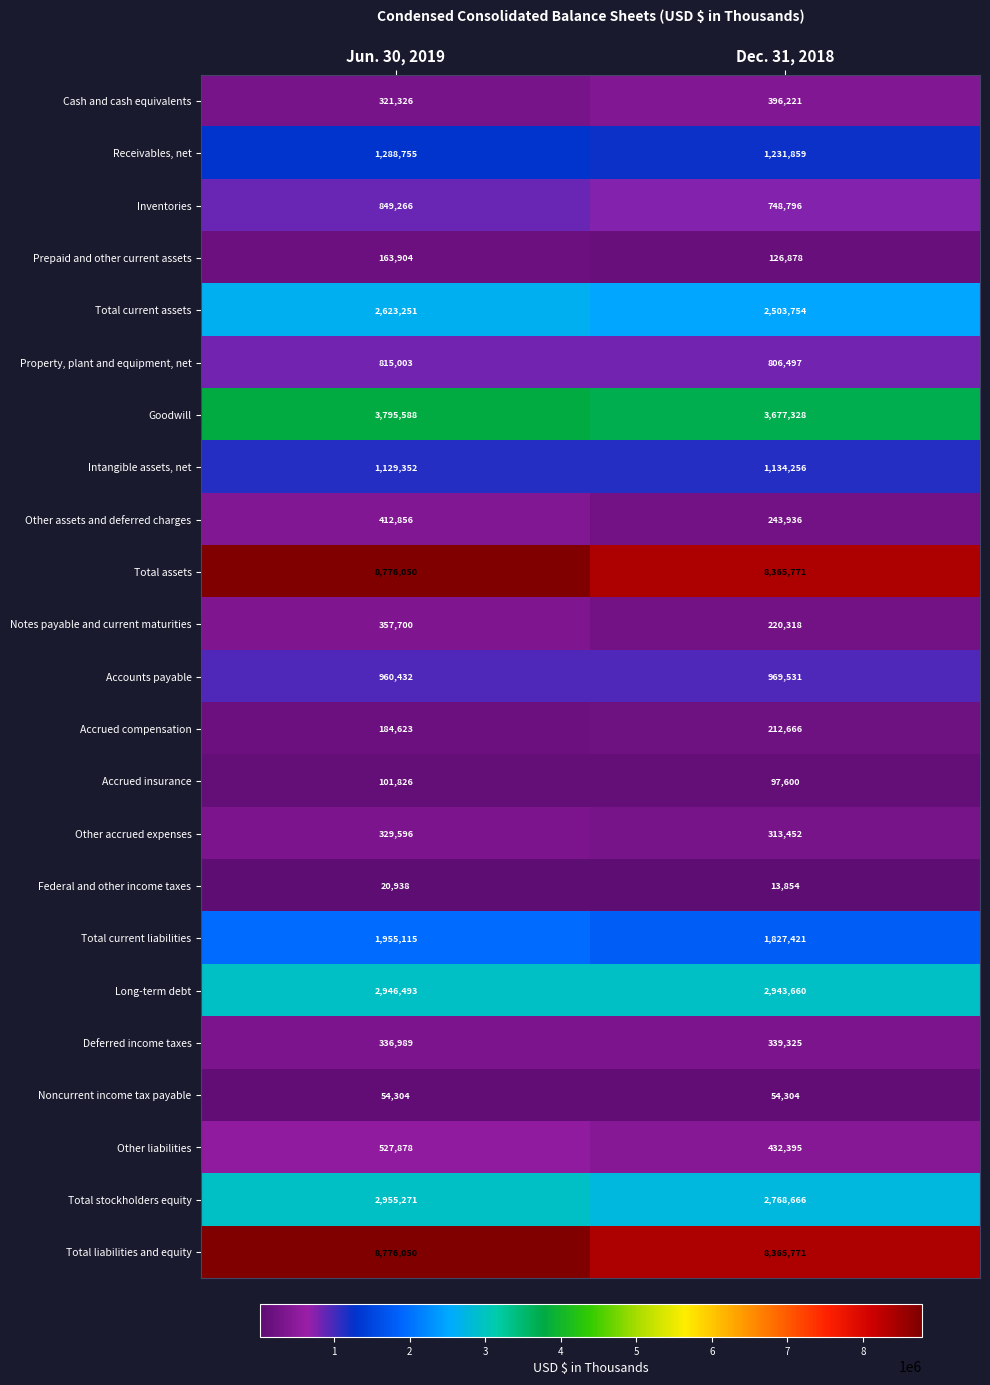

What is the average value of the Goodwill series?

3736458